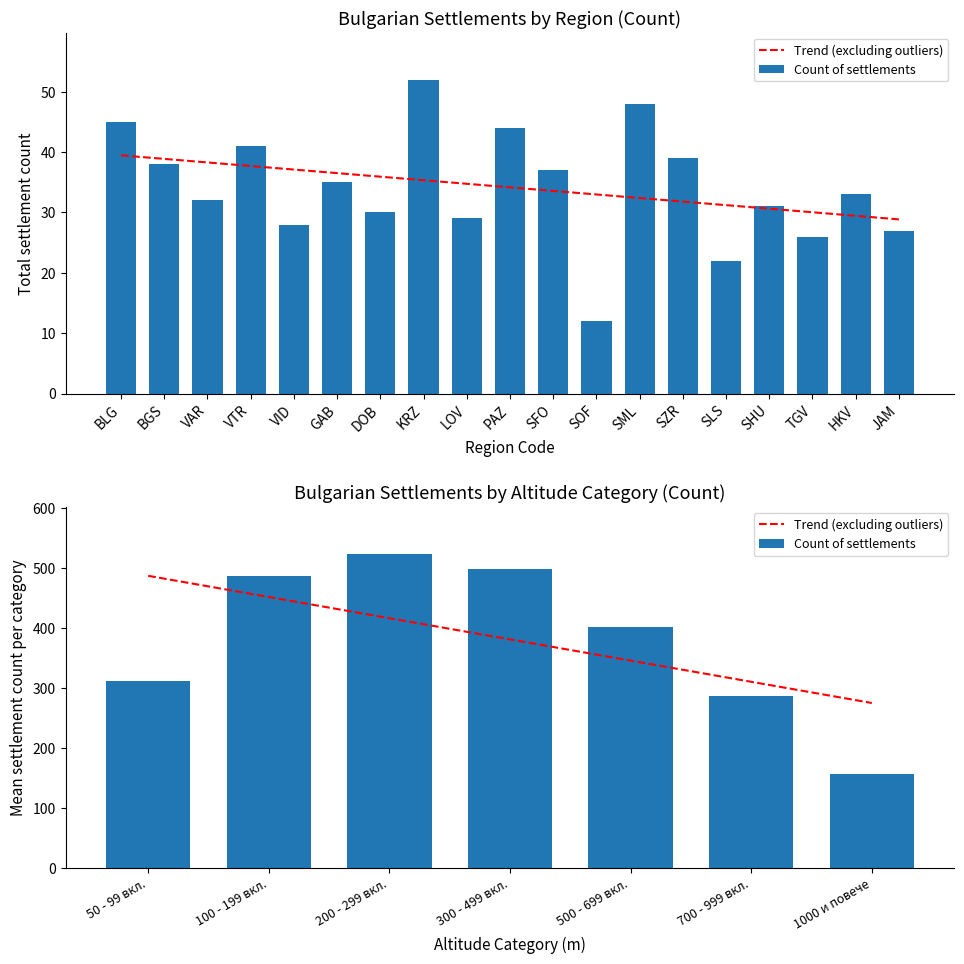

What are all the series names shown in the legend?

Trend (excluding outliers), Count of settlements